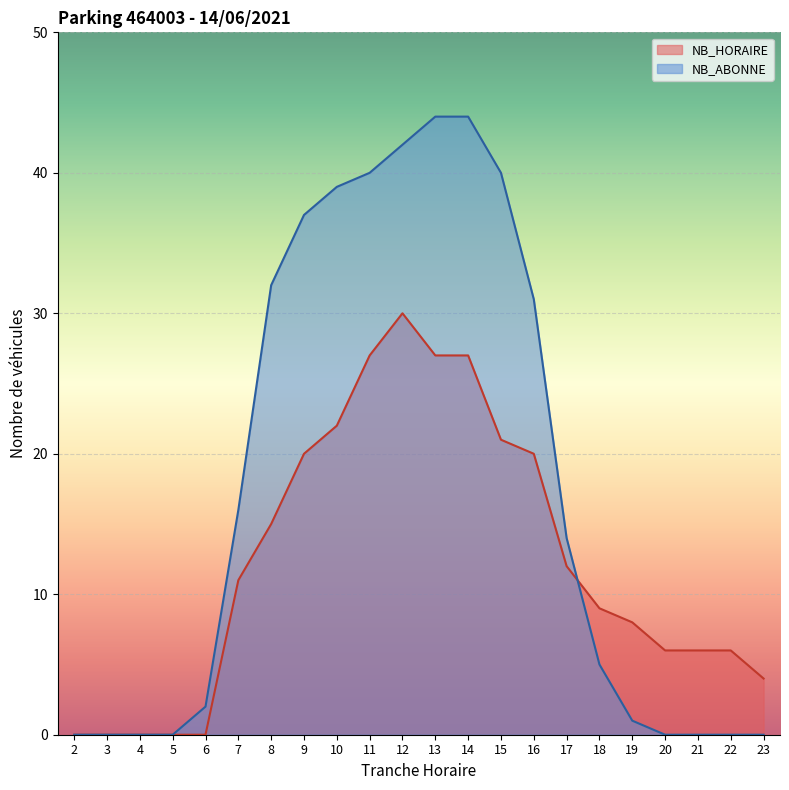

Count the number of data series in this chart.

2